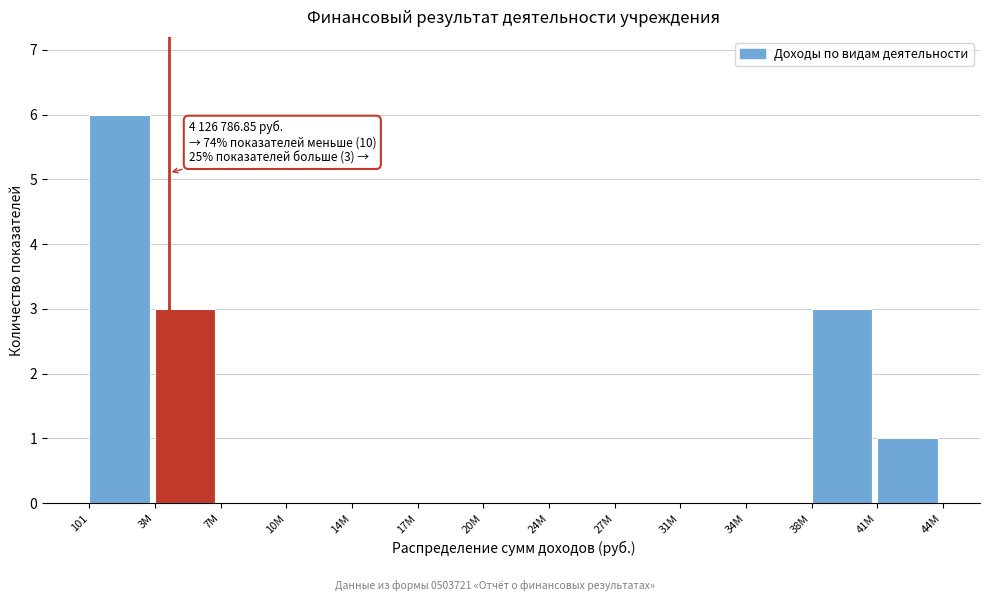

Reading left to right, extract all data points from this chart.

101=6	3M=3	7M=0	10M=0	14M=0	17M=0	20M=0	24M=0	27M=0	31M=0	34M=0	38M=3	41M=1